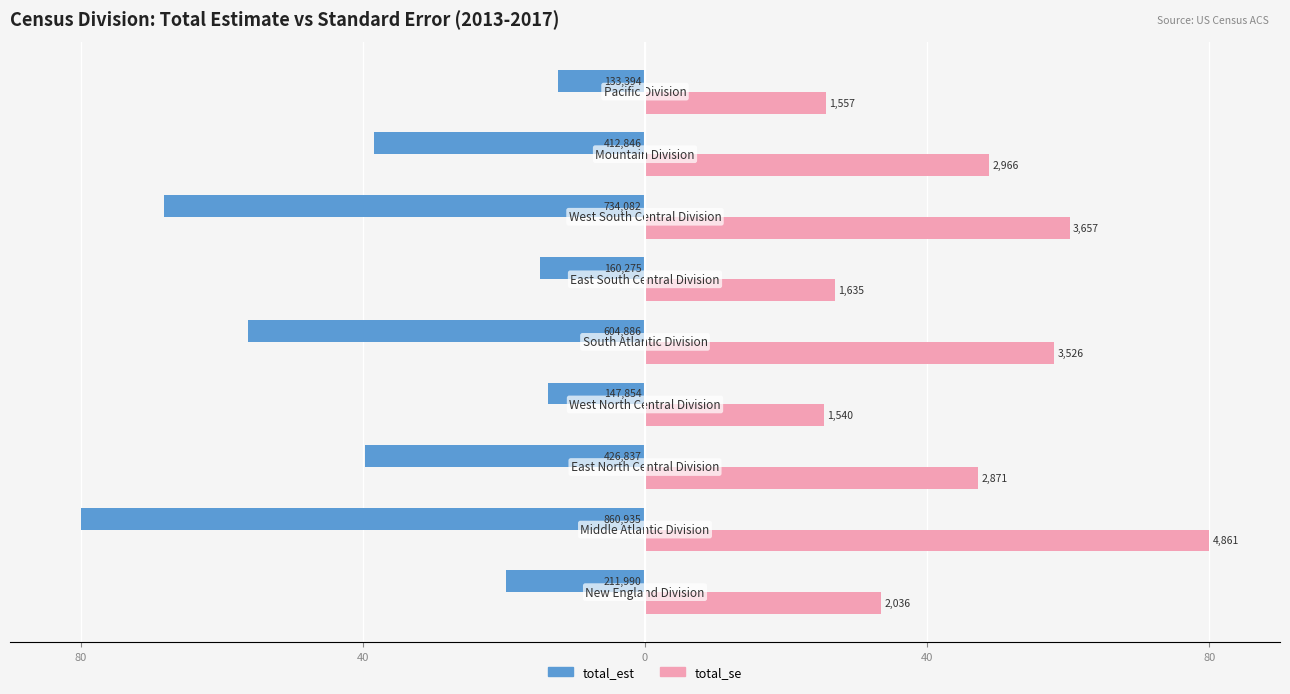

What are all the series names shown in the legend?

total_est, total_se